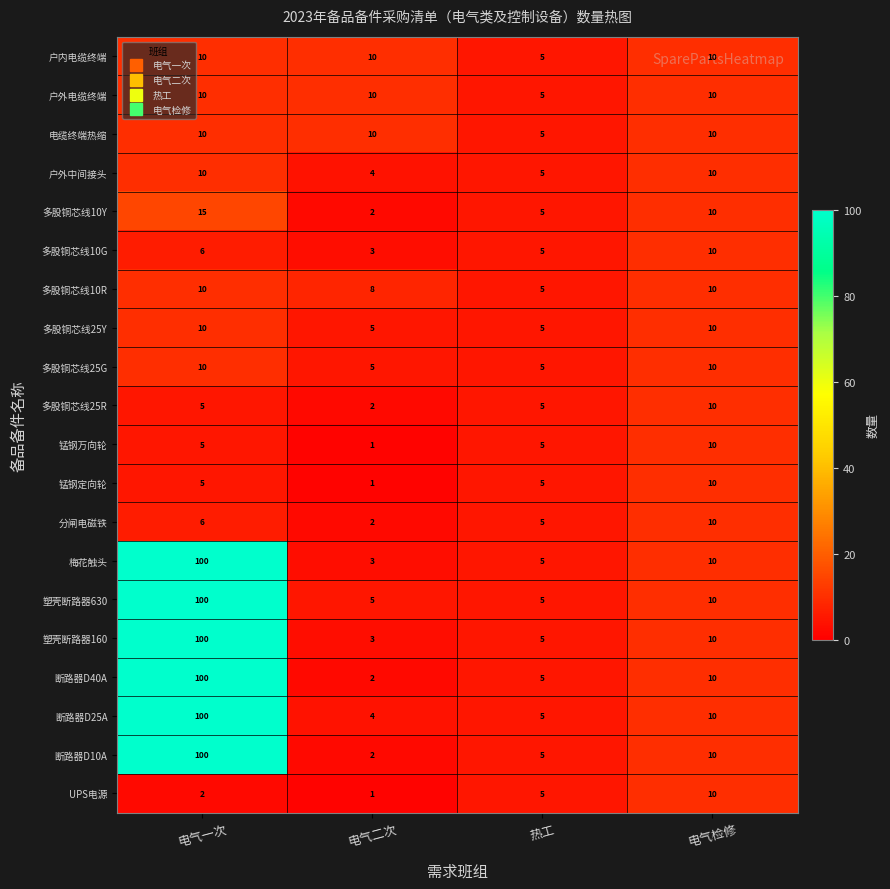

Which series has the largest total across all categories?

塑壳断路器630